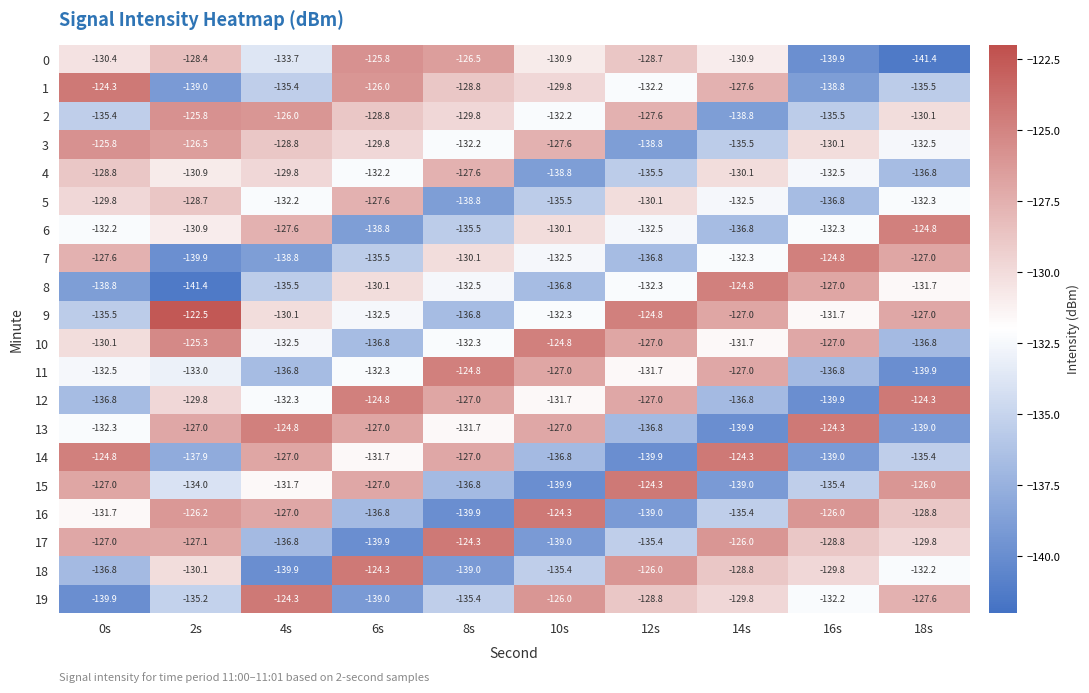

List the labels in order of 8 value, largest first.

14s, 16s, 6s, 18s, 12s, 8s, 4s, 10s, 0s, 2s